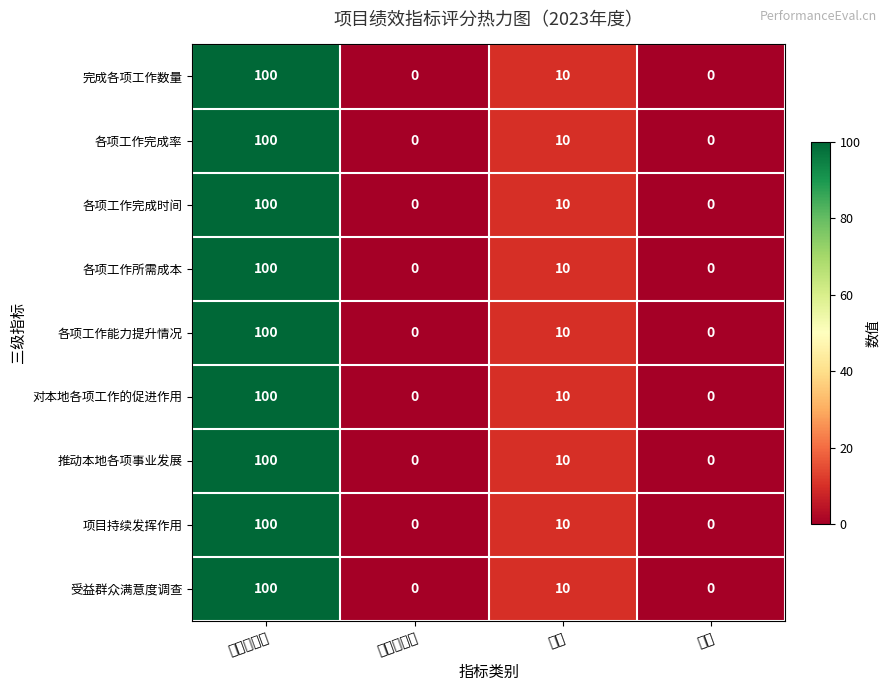

How many distinct data groups are displayed?

9